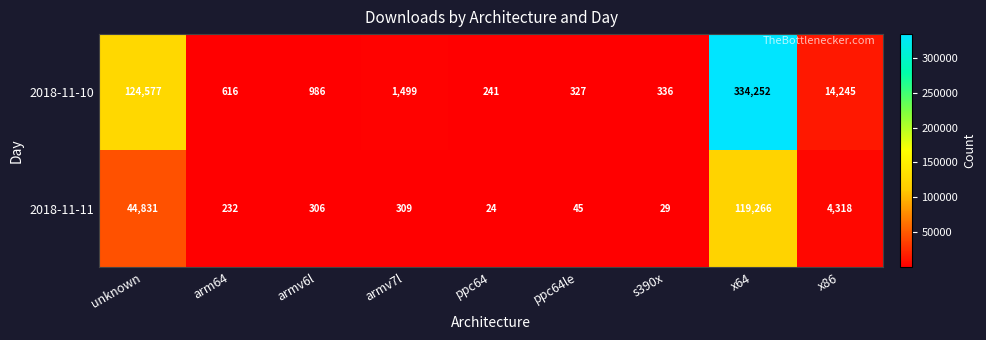

How many distinct data groups are displayed?

2